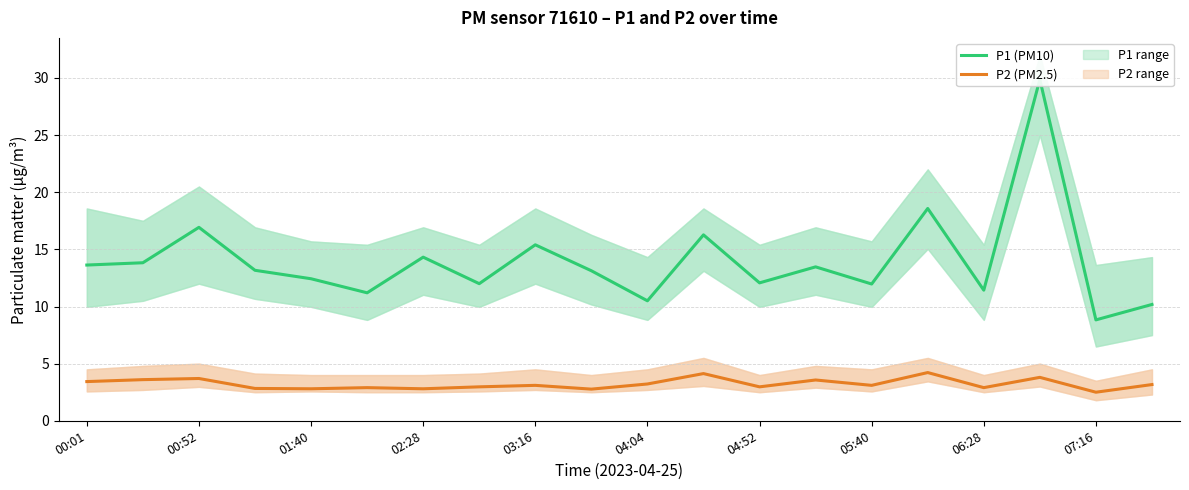

The value of P2 (PM2.5) at 04:52 is 5.0. True or false?

False